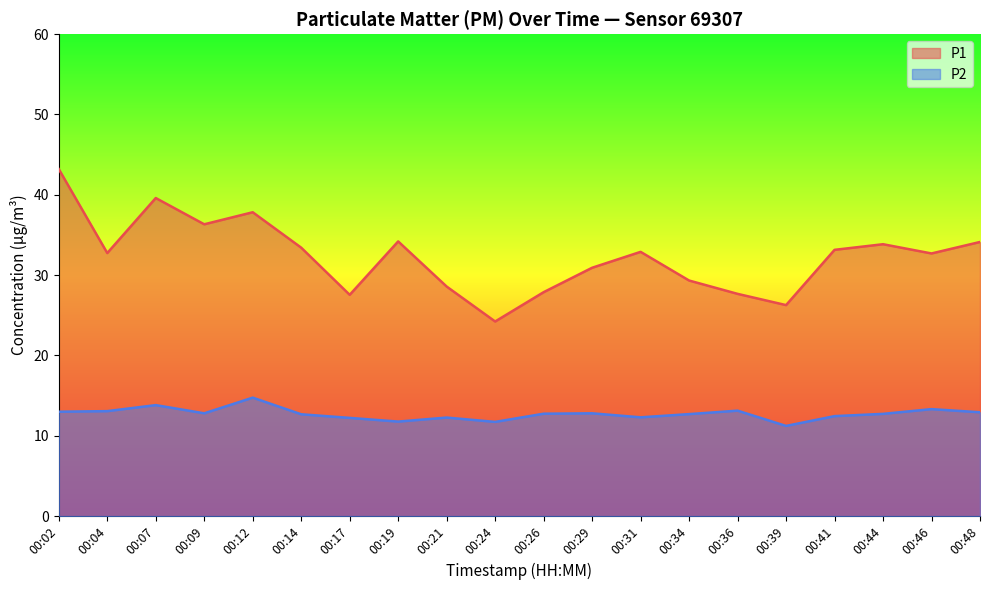

Rank the categories by P1 value from highest to lowest.

00:02, 00:07, 00:12, 00:09, 00:19, 00:48, 00:44, 00:14, 00:41, 00:31, 00:04, 00:46, 00:29, 00:34, 00:21, 00:26, 00:36, 00:17, 00:39, 00:24